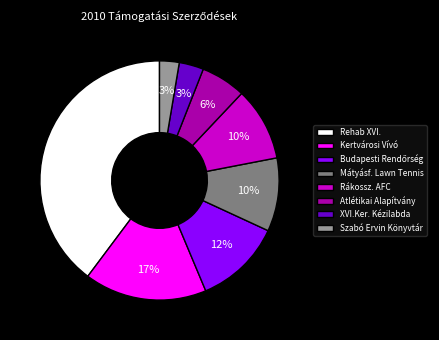

To the nearest percent, what is the difference between the largest and smallest slice percentages?

37%